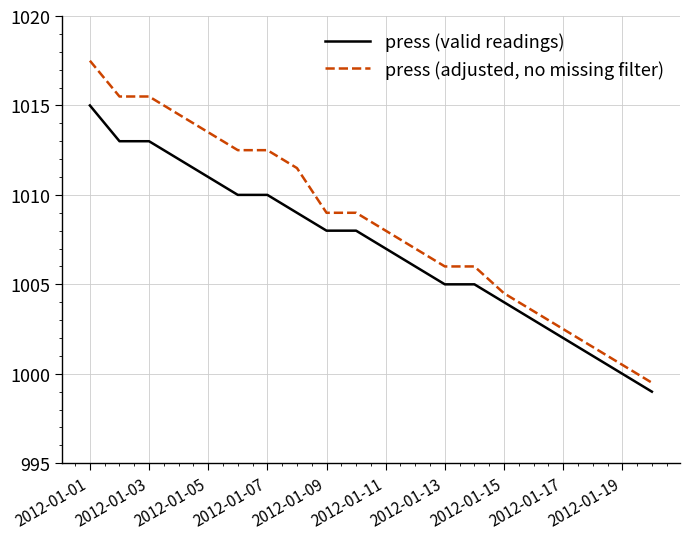

What is the difference between the maximum and minimum values in the press (valid readings) series?

16.0